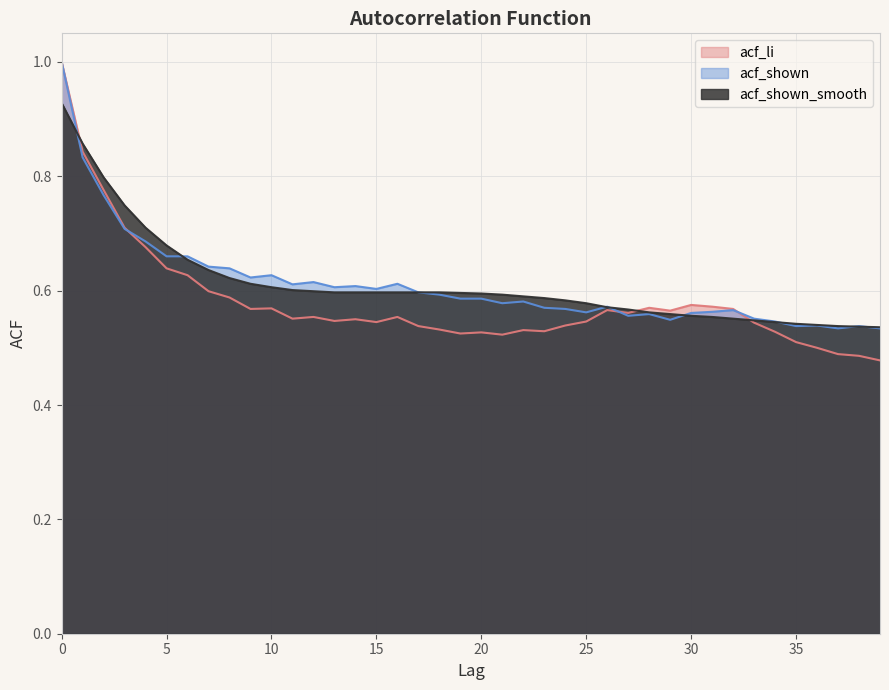

Which series ends up on top after the final intersection of acf_shown_smooth and acf_shown?

acf_shown_smooth